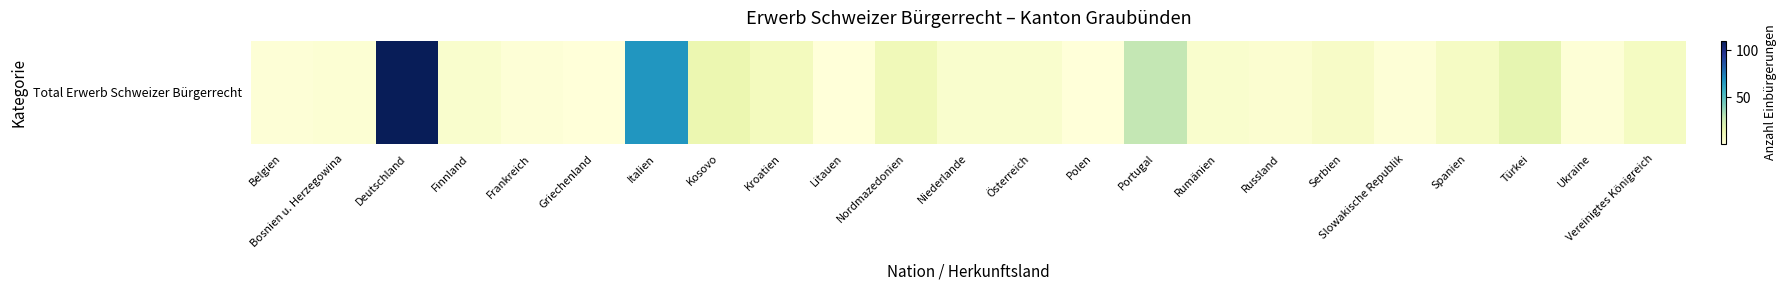

Approximately how many times larger is the value at Slowakische Republik compared to Österreich?

0.4